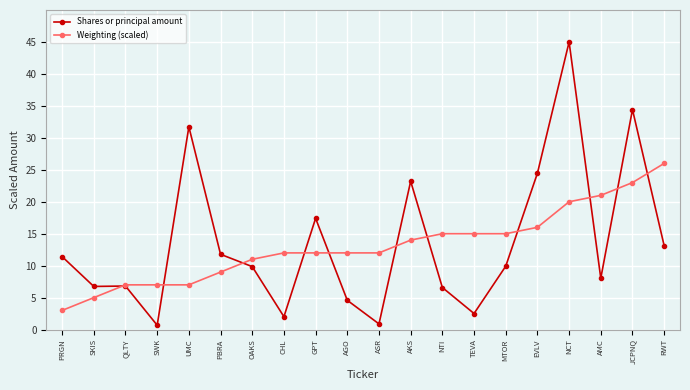

Which series has the largest range (max minus min)?

Shares or principal amount